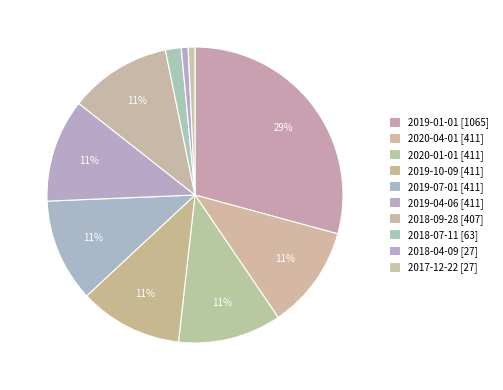

Is there a majority slice in this chart?

No